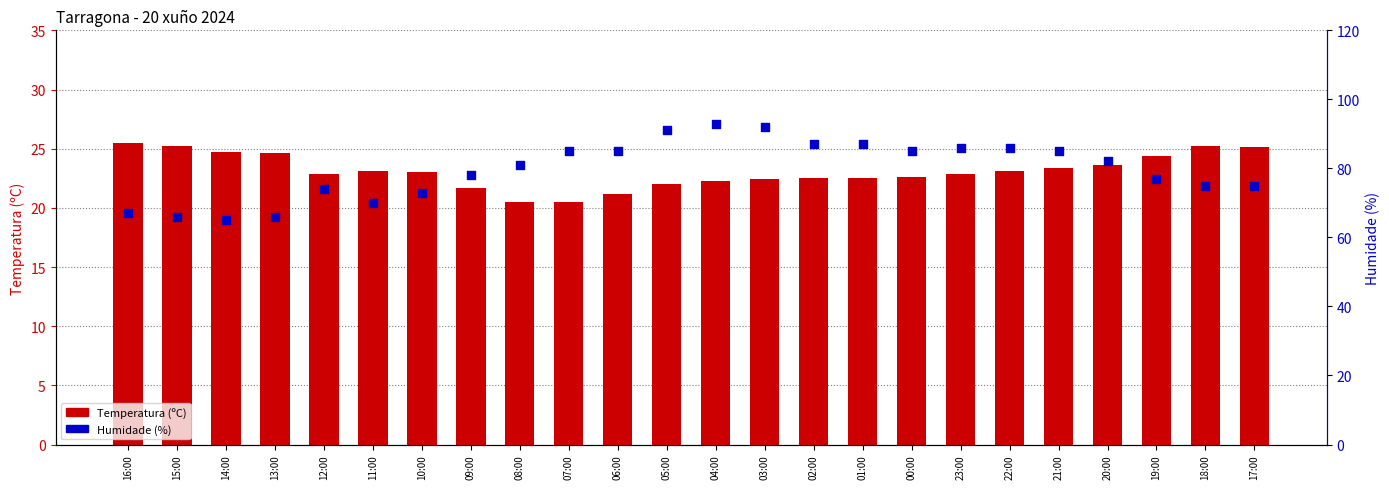

At how many categories does at least one series exceed 21?

24